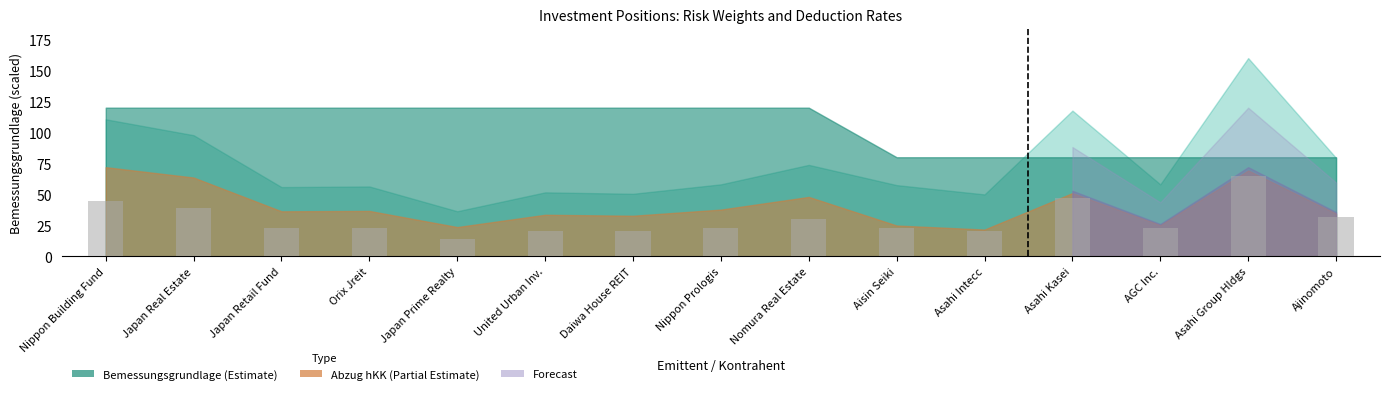

What is the minimum value shown in the chart?

14.4